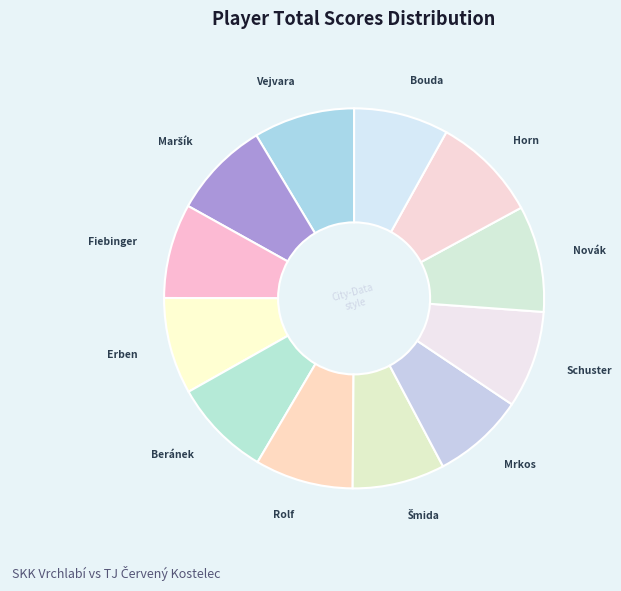

The Fiebinger slice represents 22% of the pie. True or false?

False